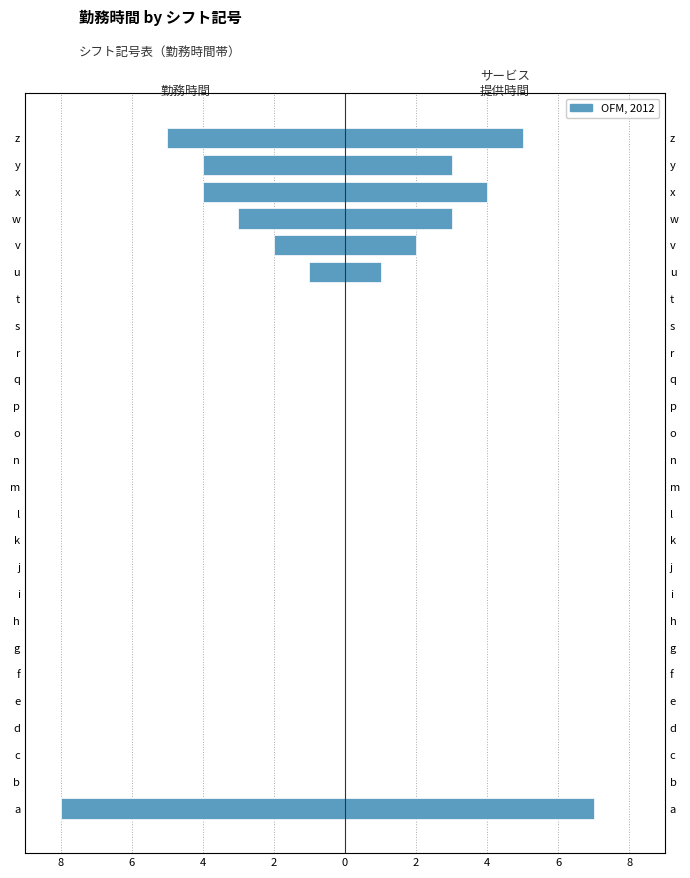

What is the sum of all 勤務時間 values?

-27